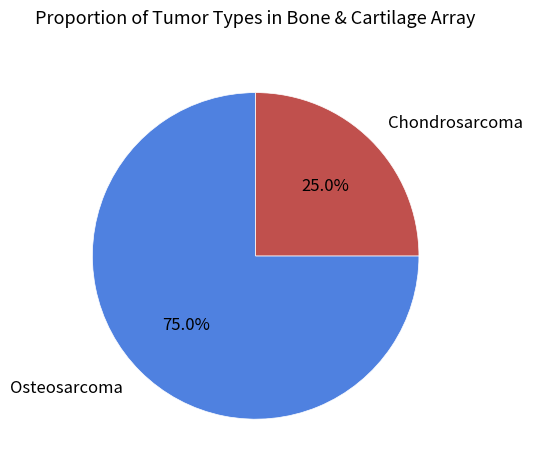

Between Osteosarcoma and Chondrosarcoma, which is larger?

Osteosarcoma